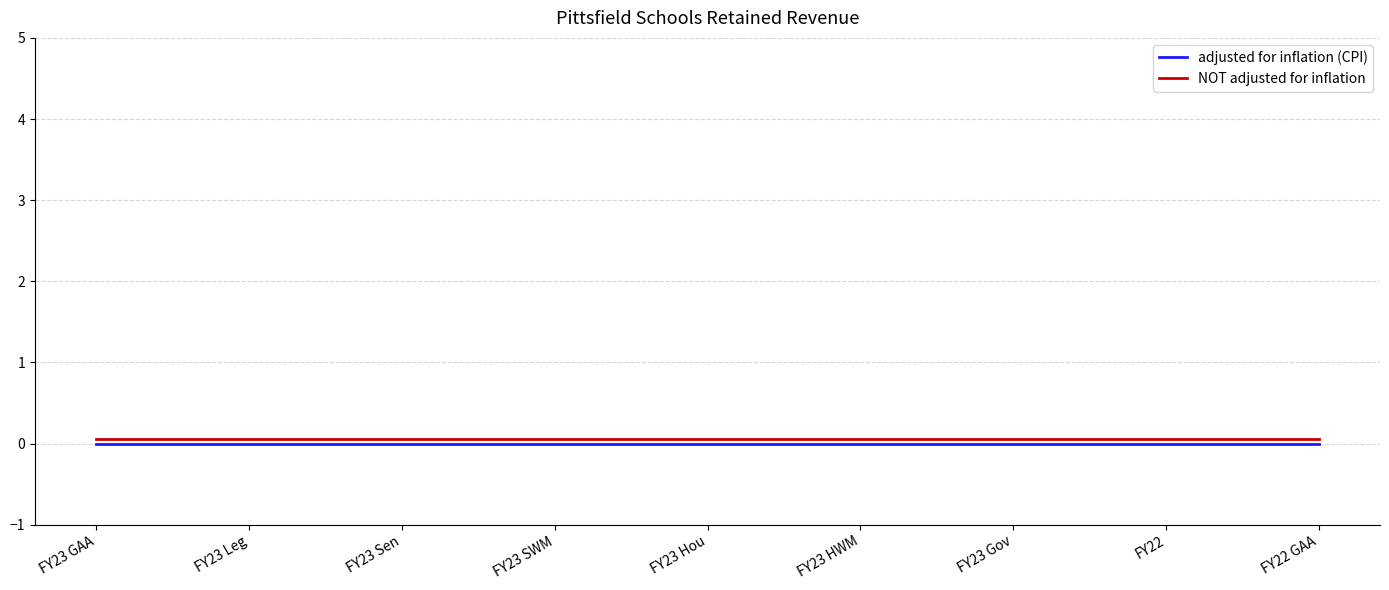

List the series in order of their peak value, highest first.

NOT adjusted for inflation, adjusted for inflation (CPI)